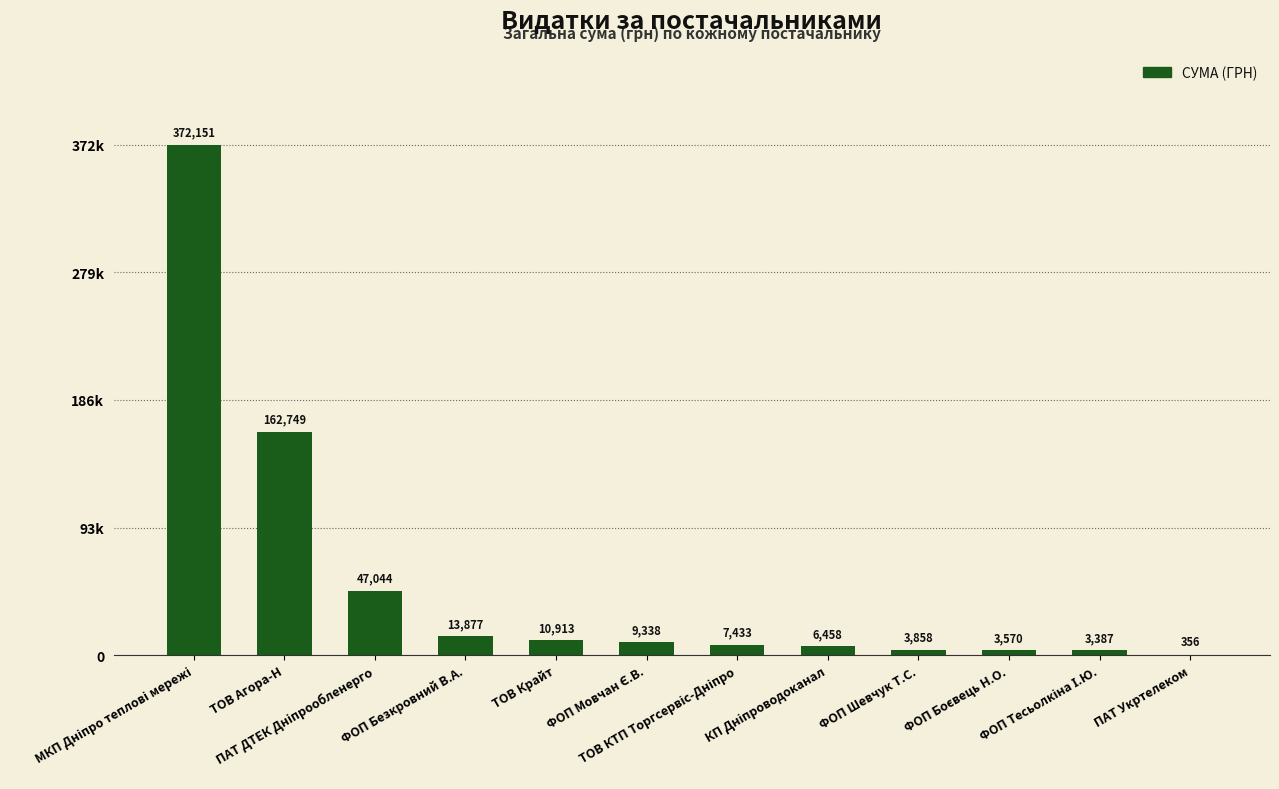

Reading left to right, transcribe all the data shown in this chart.

МКП Дніпро теплові мережі=372151.0	ТОВ Агора-Н=162748.8	ПАТ ДТЕК Дніпрообленерго=47044.0	ФОП Безкровний В.А.=13877.2	ТОВ Крайт=10913.4	ФОП Мовчан Є.В.=9337.5	ТОВ КТП Торгсервіс-Дніпро=7433.0	КП Дніпроводоканал=6458.0	ФОП Шевчук Т.С.=3858.0	ФОП Боєвець Н.О.=3570.0	ФОП Тесьолкіна І.Ю.=3387.1	ПАТ Укртелеком=356.0